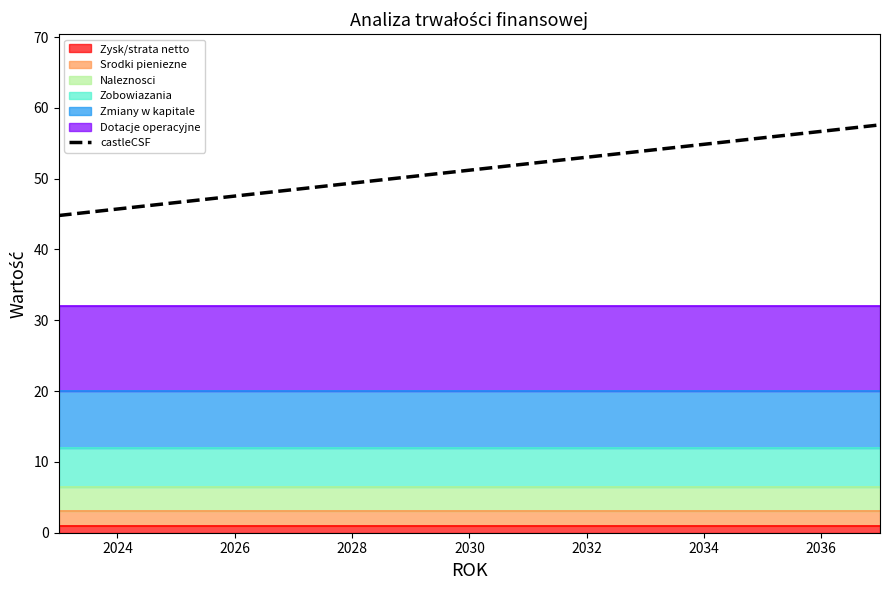

What is the smallest value displayed?

44.8